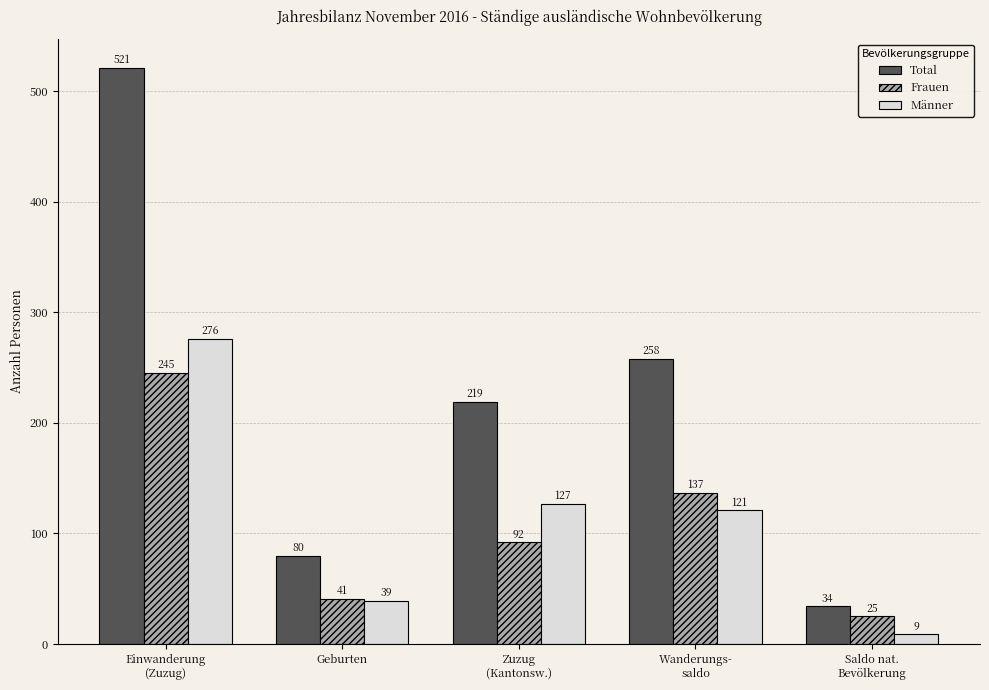

At which label is Männer closest to 142?

Zuzug
(Kantonsw.)